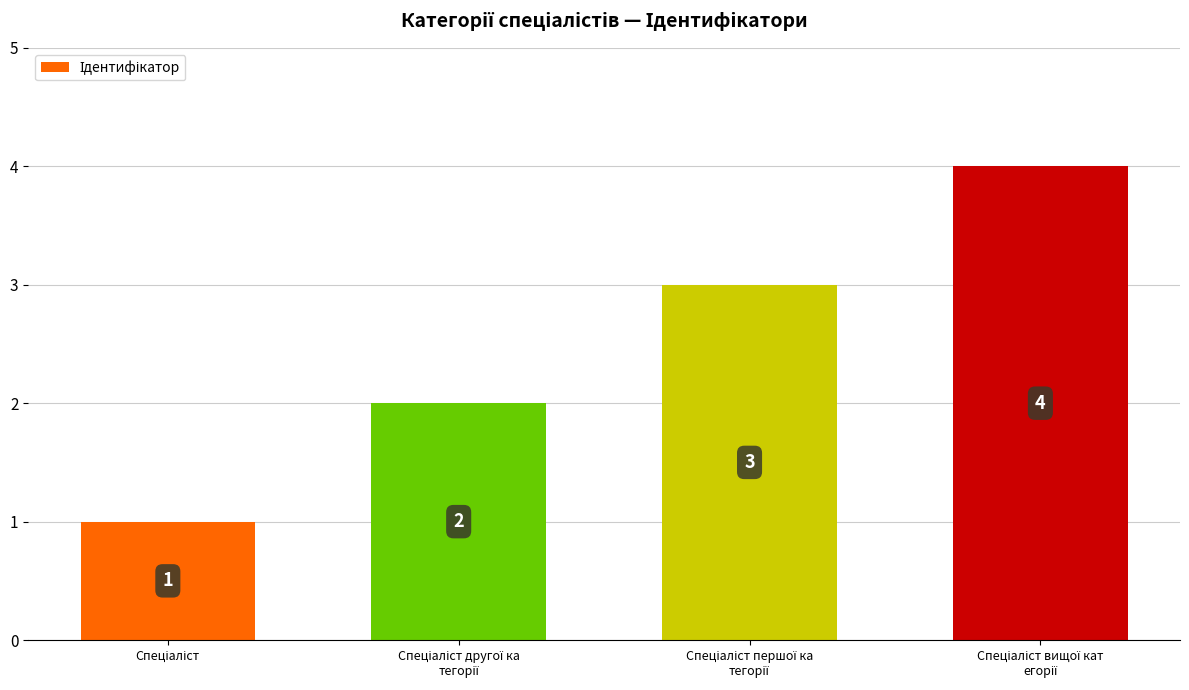

What is the difference between the maximum and minimum values?

3